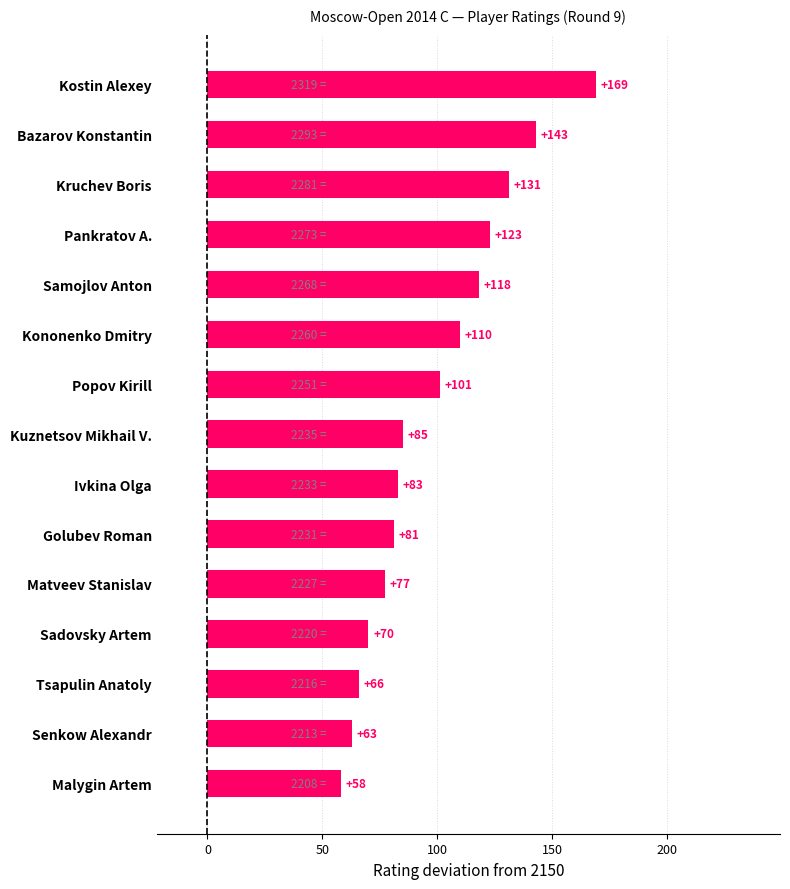

The value at Kononenko Dmitry is 65. True or false?

False